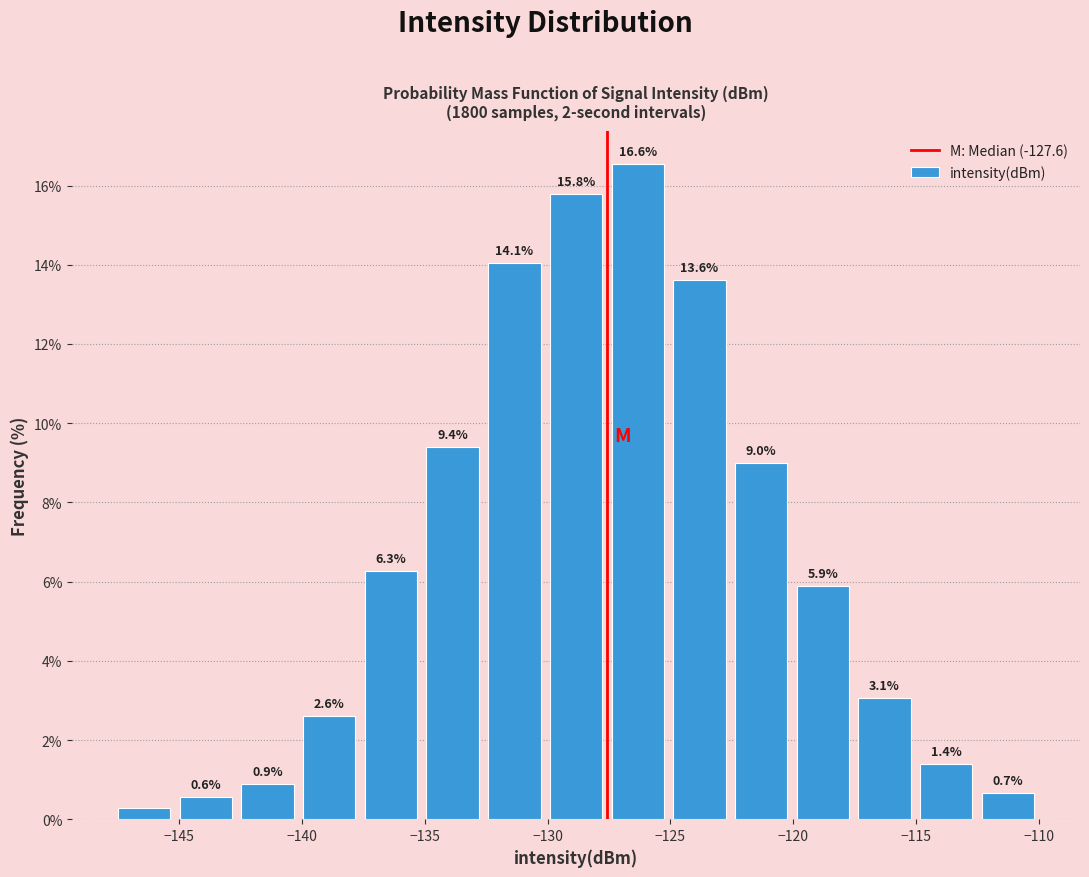

Which range on the x-axis has the tallest bar?

-127.5 to -125.0